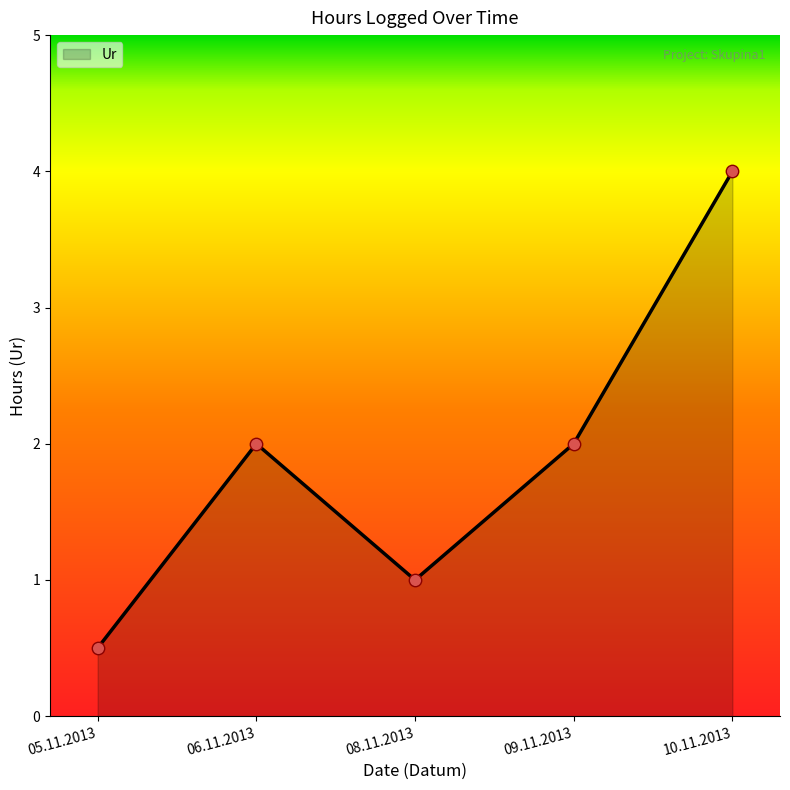

Between 10.11.2013 and 05.11.2013, which is larger?

10.11.2013